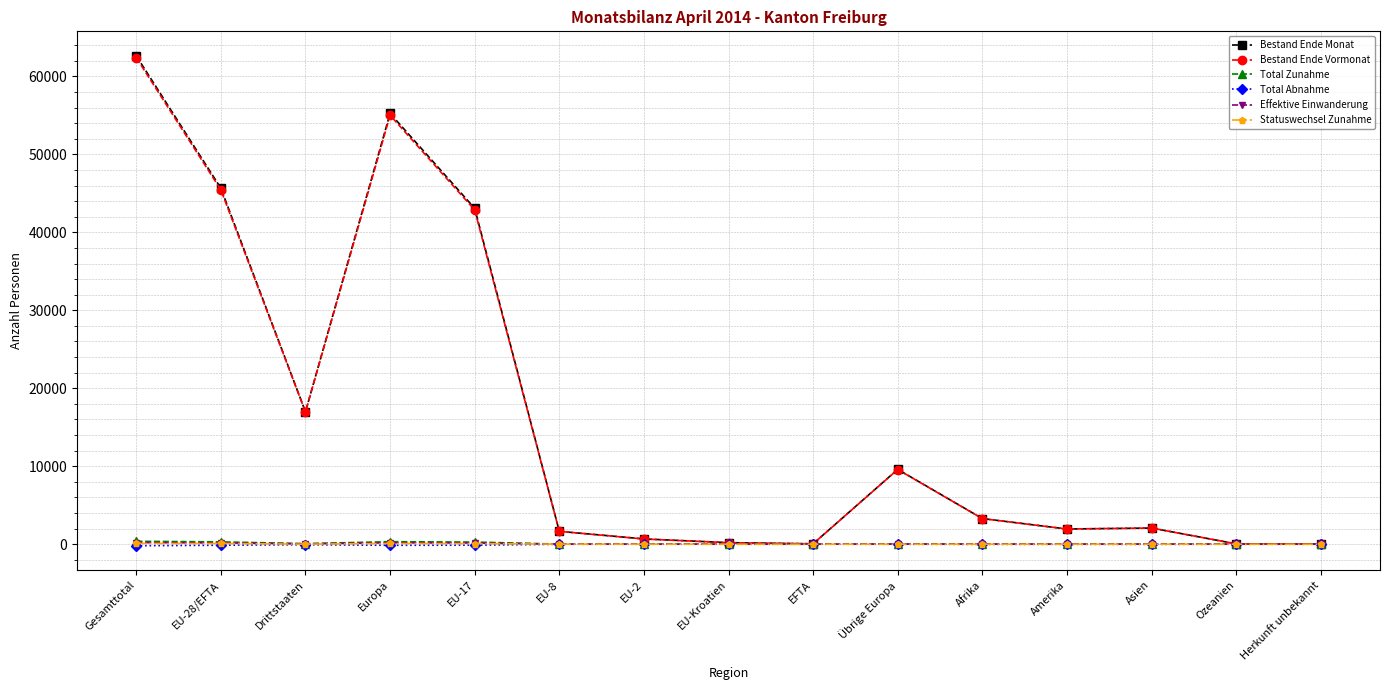

Between Übrige Europa and Herkunft unbekannt, which series saw the biggest shift?

Bestand Ende Monat